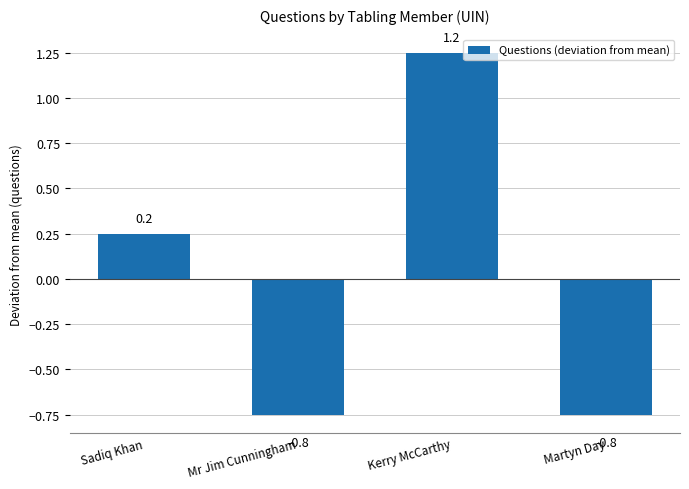

The value at Kerry McCarthy is 2.0. True or false?

False